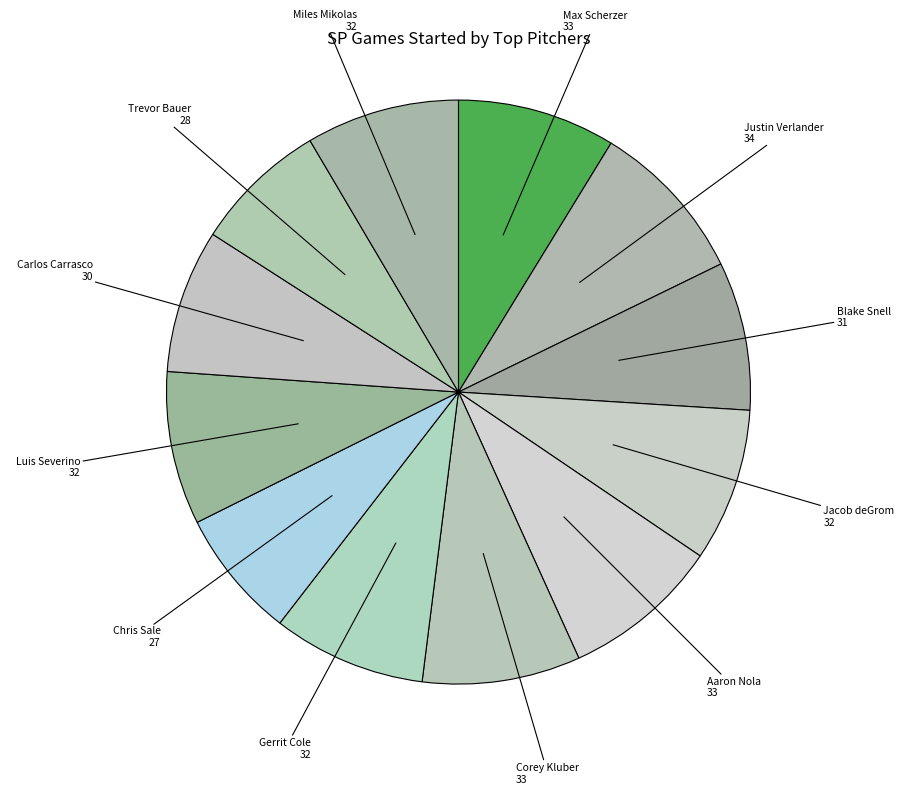

Is there any slice that represents more than half of the pie?

No